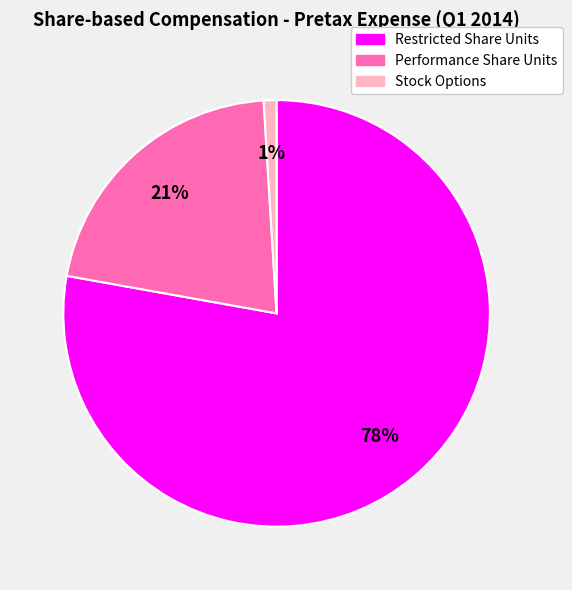

Rank the categories by value from highest to lowest.

Restricted Share Units, Performance Share Units, Stock Options